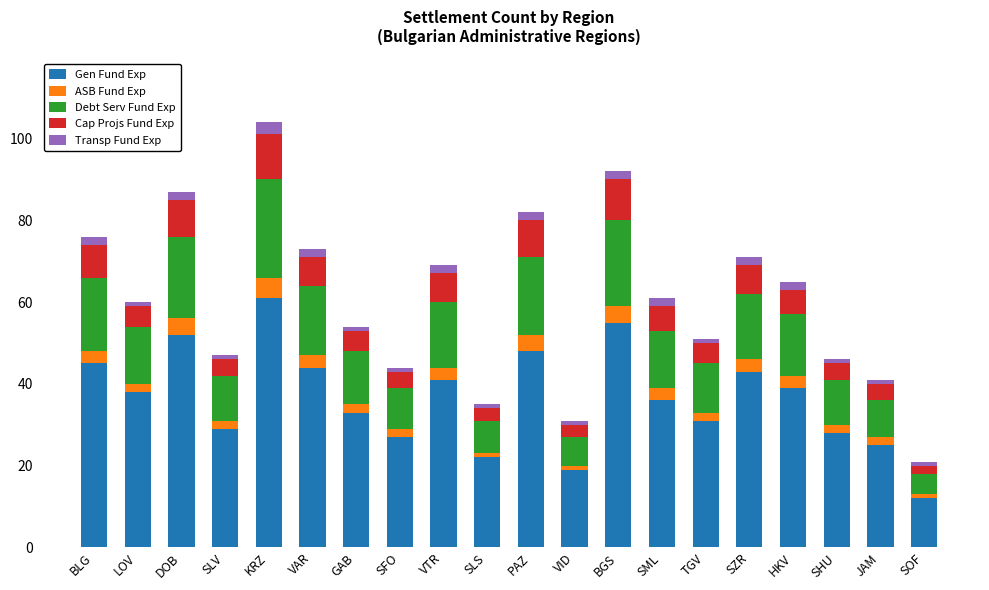

How many data points in Gen Fund Exp are less than 38?

10